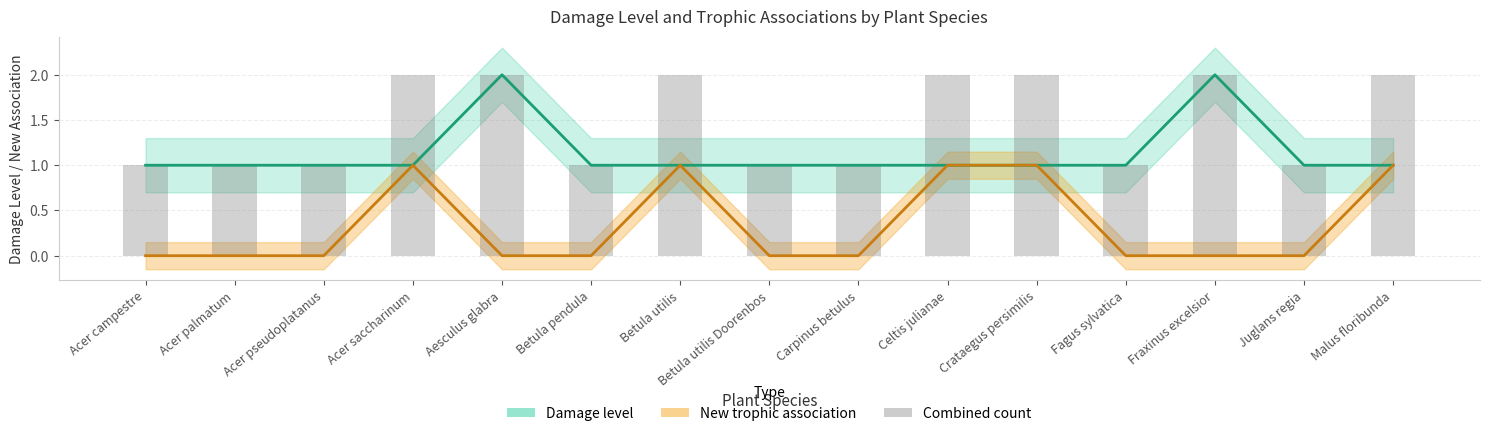

What position from the right is Juglans regia?

2